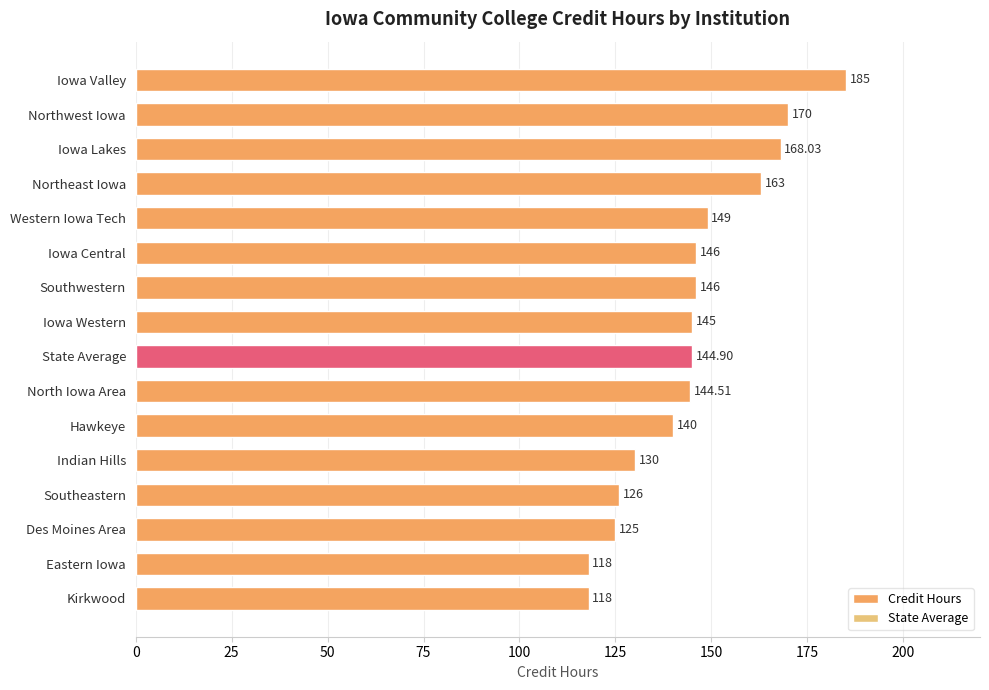

What is the difference between the second highest and minimum values?

52.0